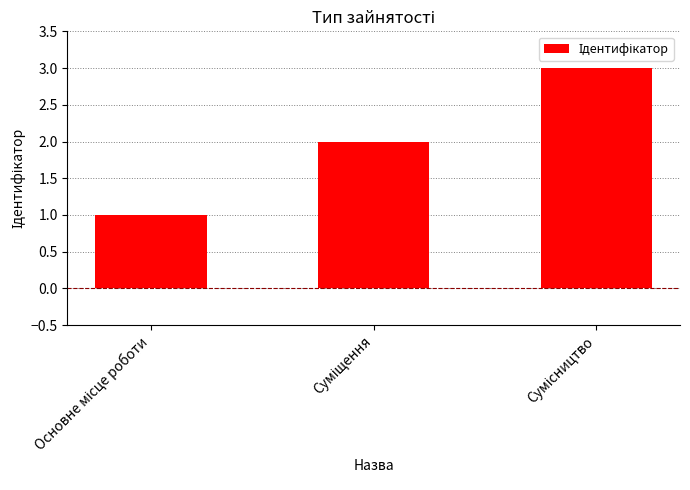

What is the maximum value shown in the chart?

3